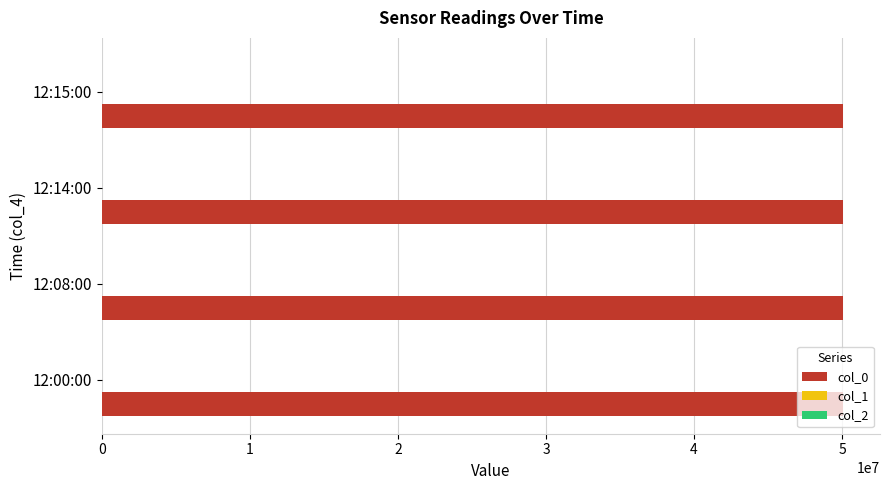

Which series has the largest total across all categories?

col_0